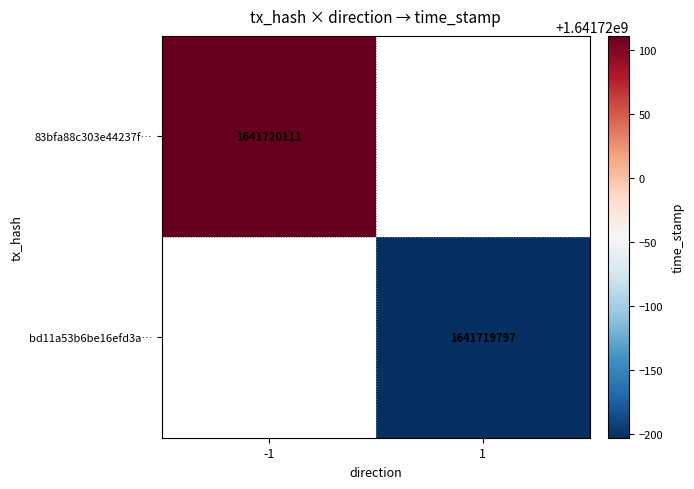

At which label does bd11a53b6be16efd3af8643aef01fdf38149898 reach its peak?

1